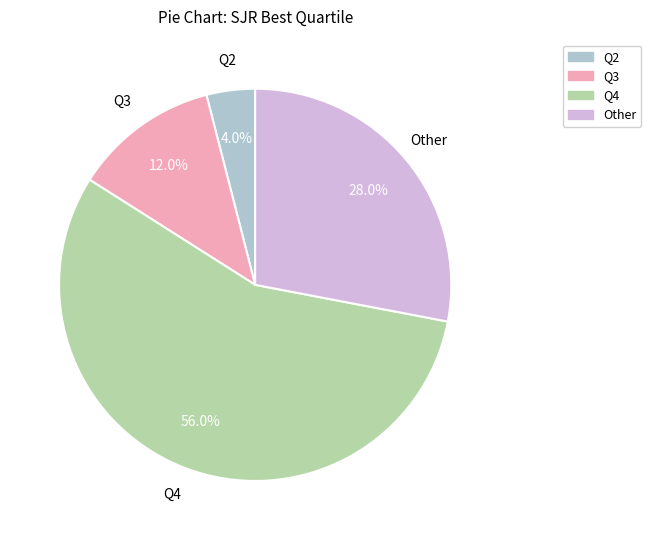

To the nearest percent, what portion does Q2 represent?

4%